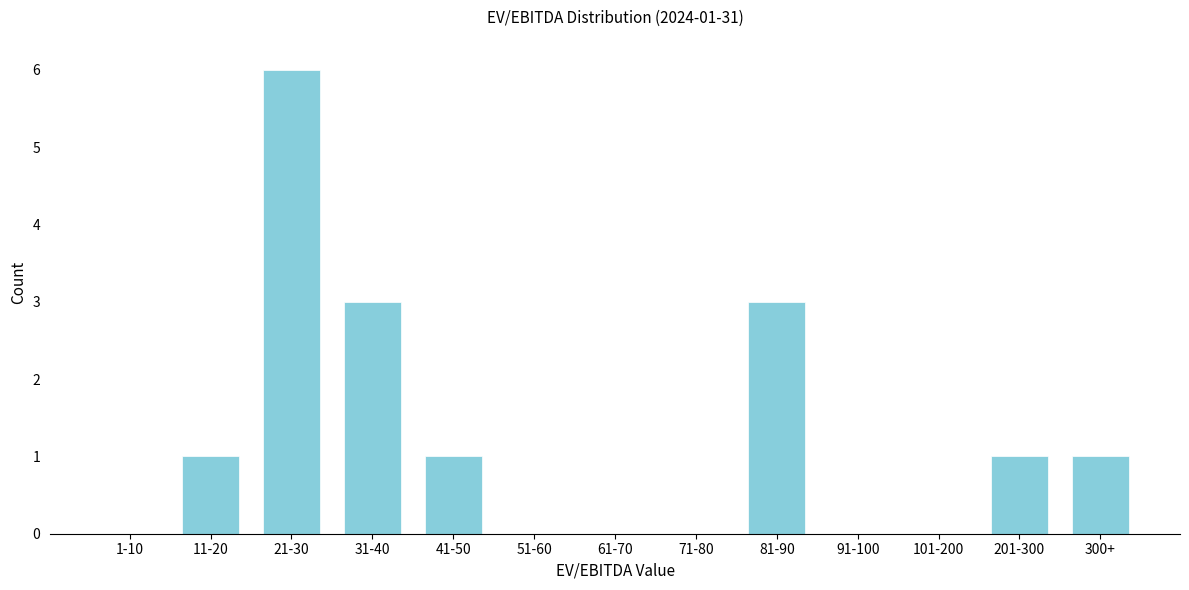

Reading right to left, list all the values displayed in this chart.

300+=1	201-300=1	101-200=0	91-100=0	81-90=3	71-80=0	61-70=0	51-60=0	41-50=1	31-40=3	21-30=6	11-20=1	1-10=0